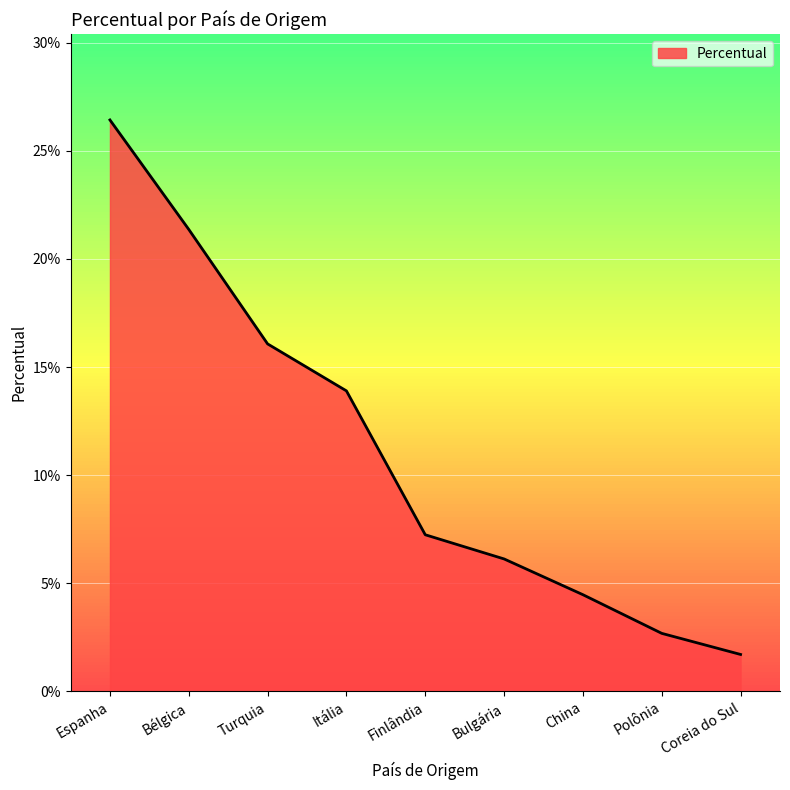

Does the chart have visible grid lines?

Yes